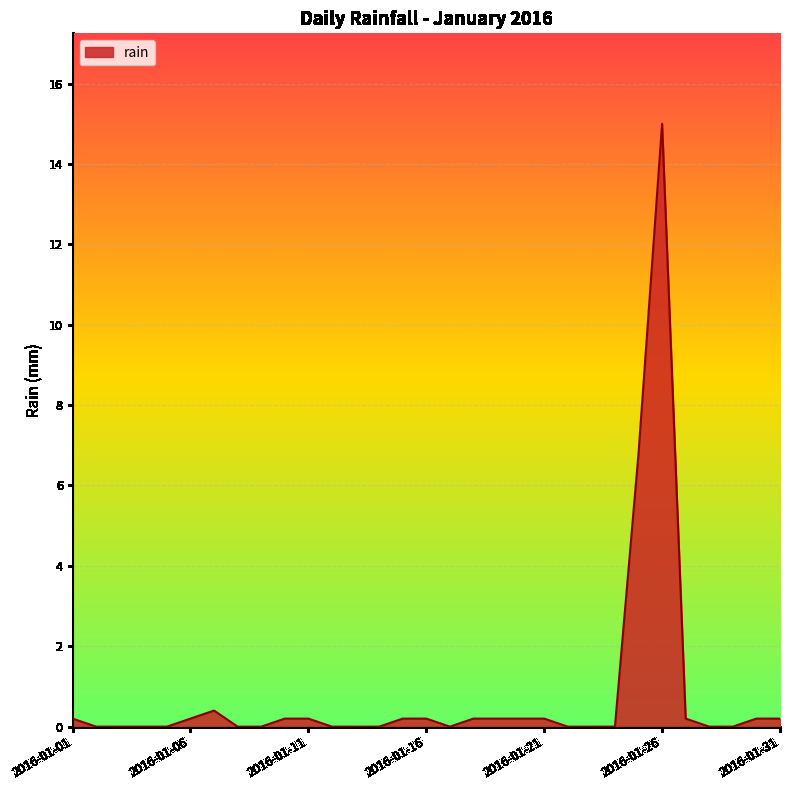

What is the maximum value shown in the chart?

15.0